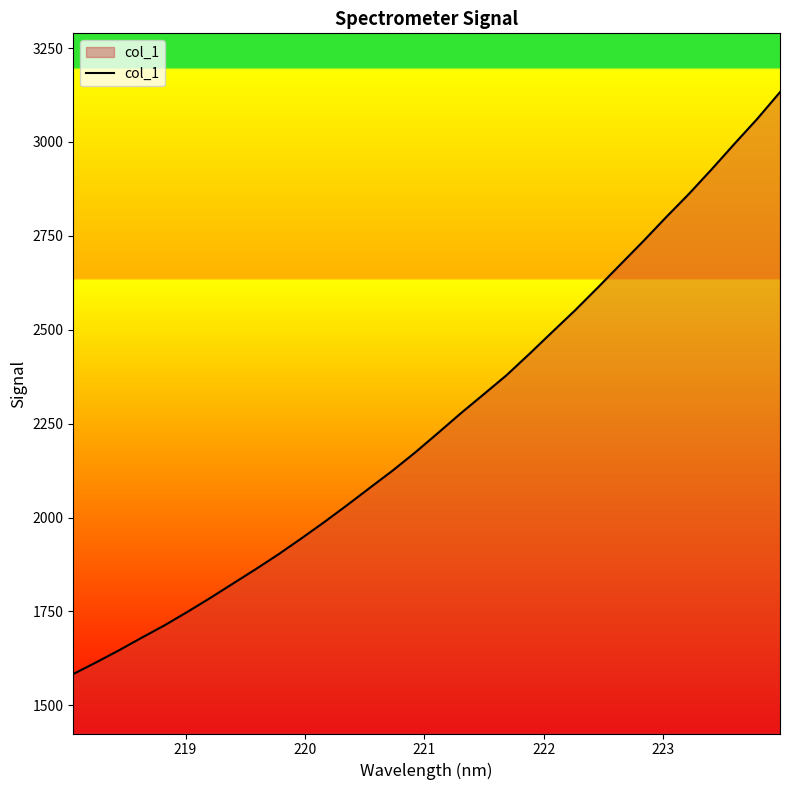

What is the minimum value shown in the chart?

1583.2